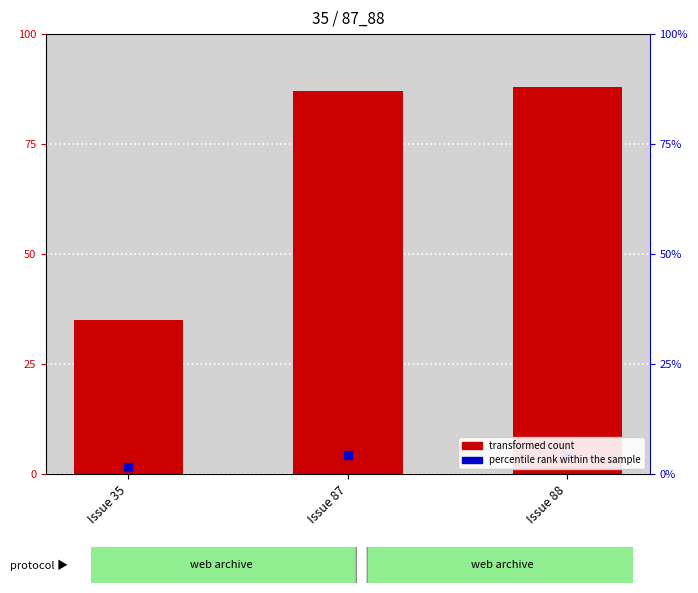

What is the value of the 3rd bar from the left?

88